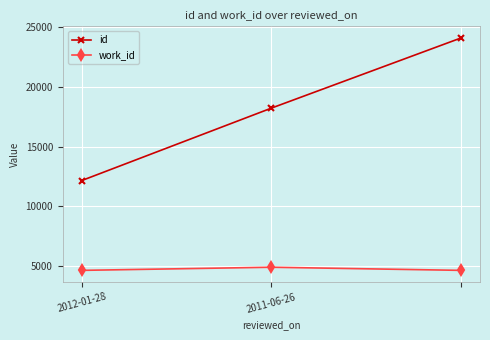

Which series has the widest spread of values?

id